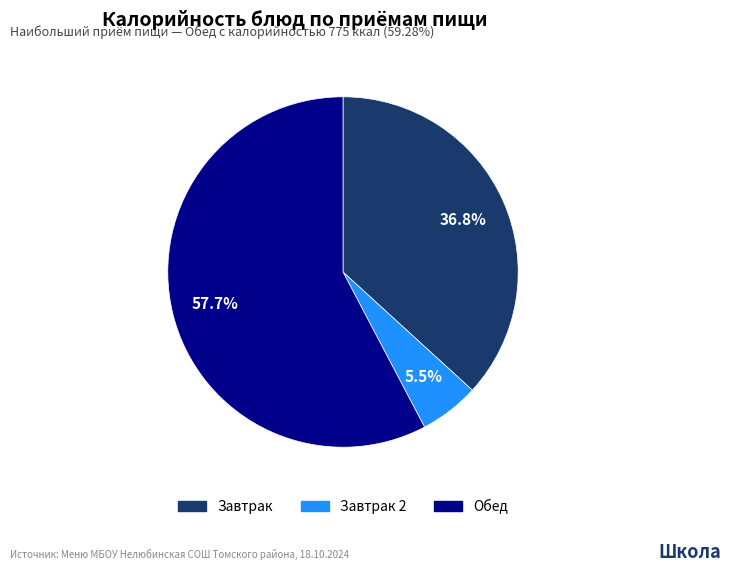

Is there a majority slice in this chart?

Yes